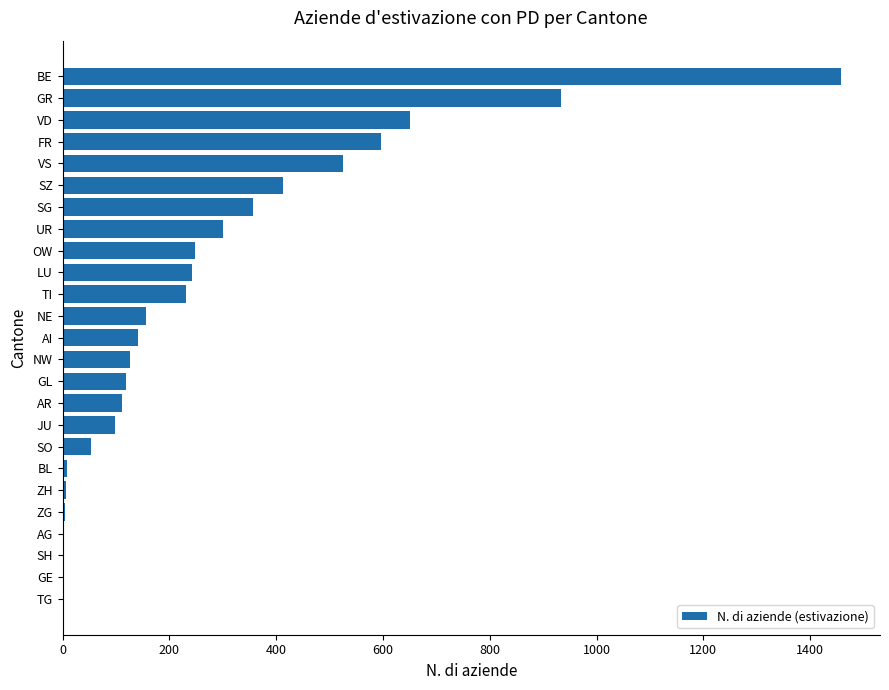

The value at UR is 301. True or false?

True